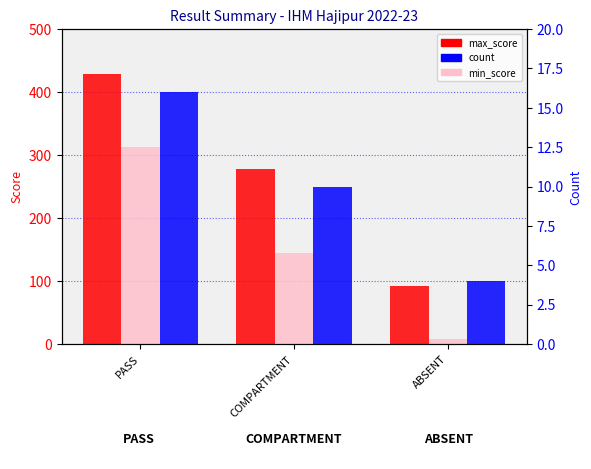

How many bars are there in total?

9